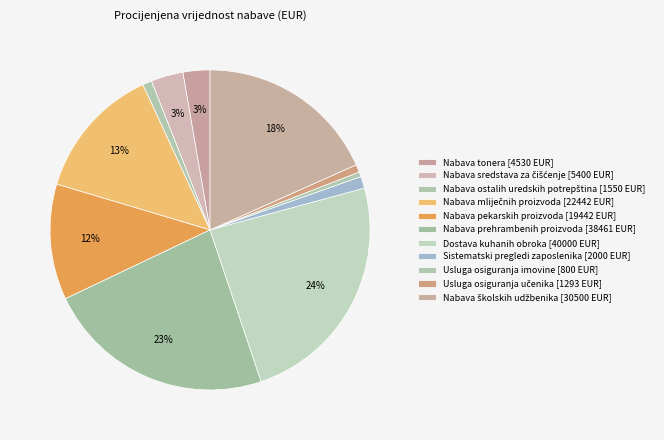

Rank the categories by value from highest to lowest.

Dostava kuhanih obroka, Nabava prehrambenih proizvoda, Nabava školskih udžbenika, Nabava mliječnih proizvoda, Nabava pekarskih proizvoda, Nabava sredstava za čišćenje, Nabava tonera, Sistematski pregledi zaposlenika, Nabava ostalih uredskih potrepština, Usluga osiguranja učenika, Usluga osiguranja imovine